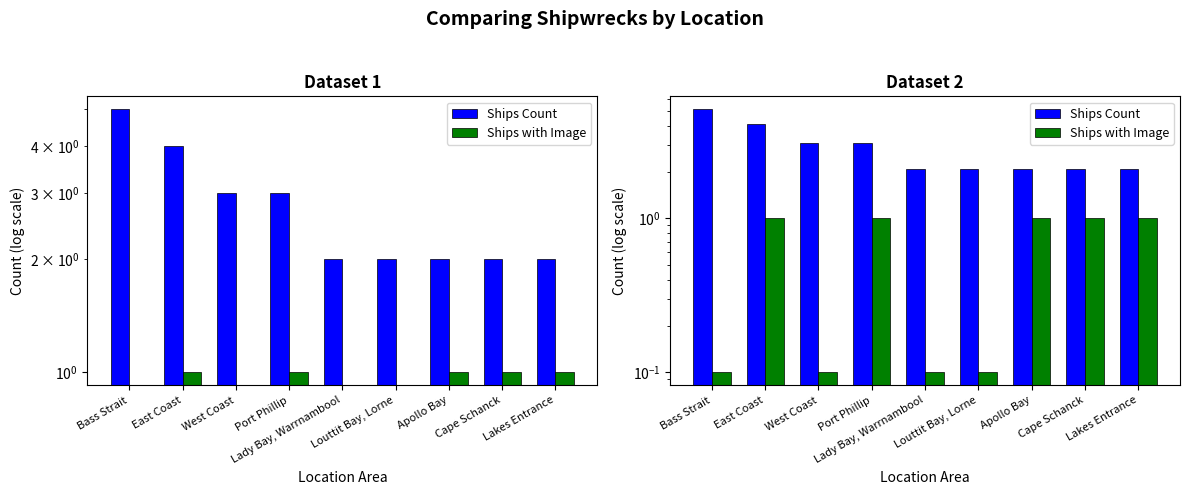

How many bars are there in each group?

2